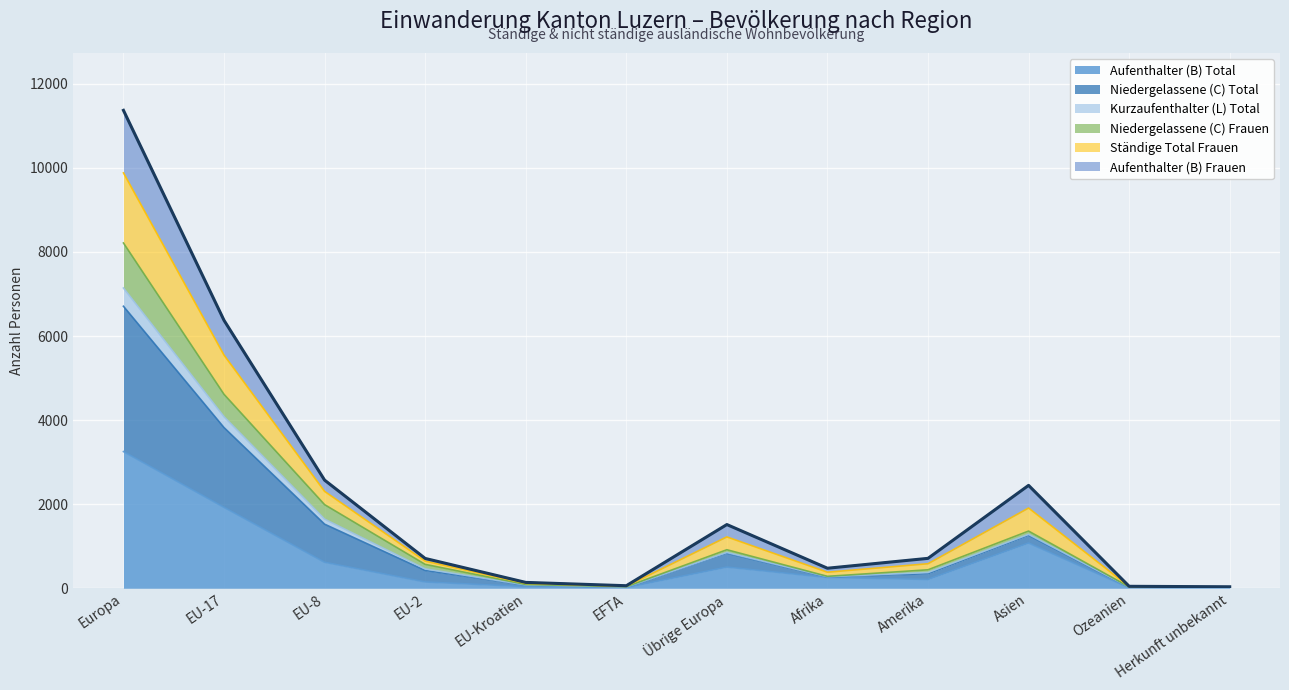

At which category is the sum across all series the highest?

Europa